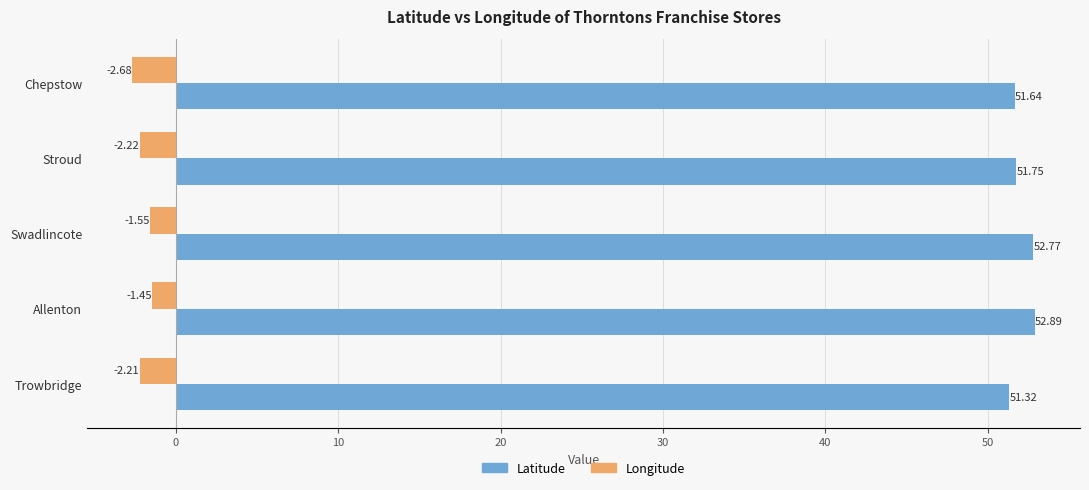

Which series has the largest range (max minus min)?

Latitude